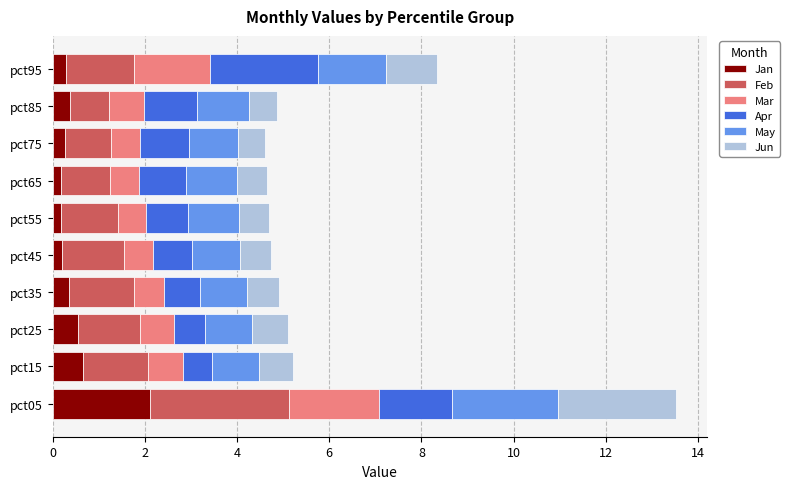

What is the maximum value for Jan?

2.1